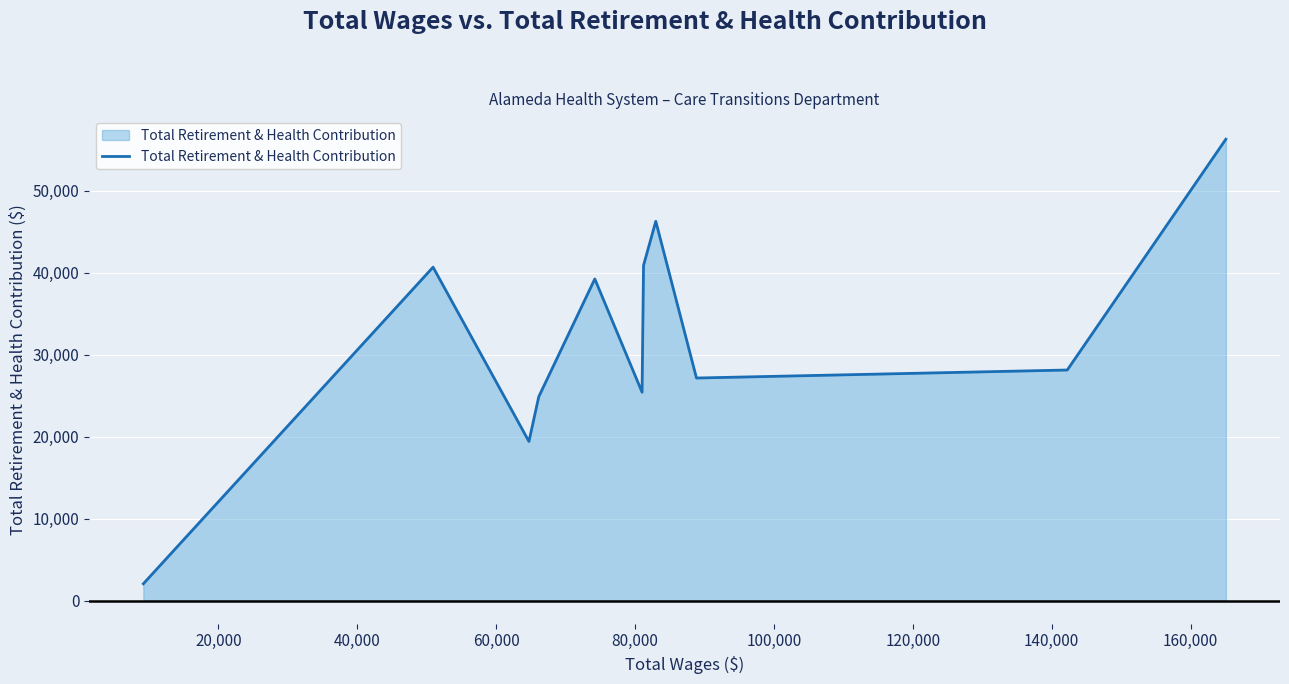

What is the difference between the maximum and minimum values?

54244